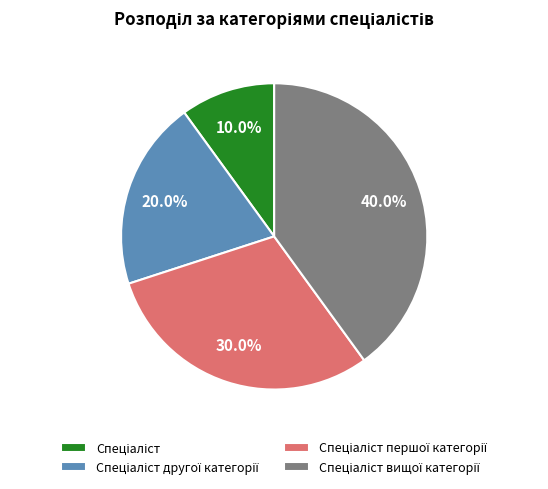

Is there a majority slice in this chart?

No